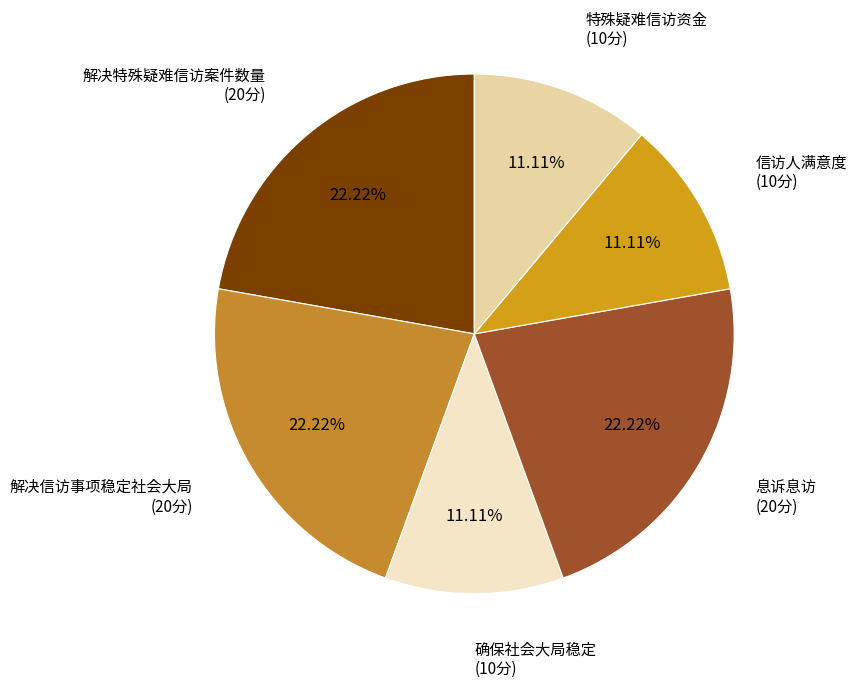

Count the number of slices in the pie.

6